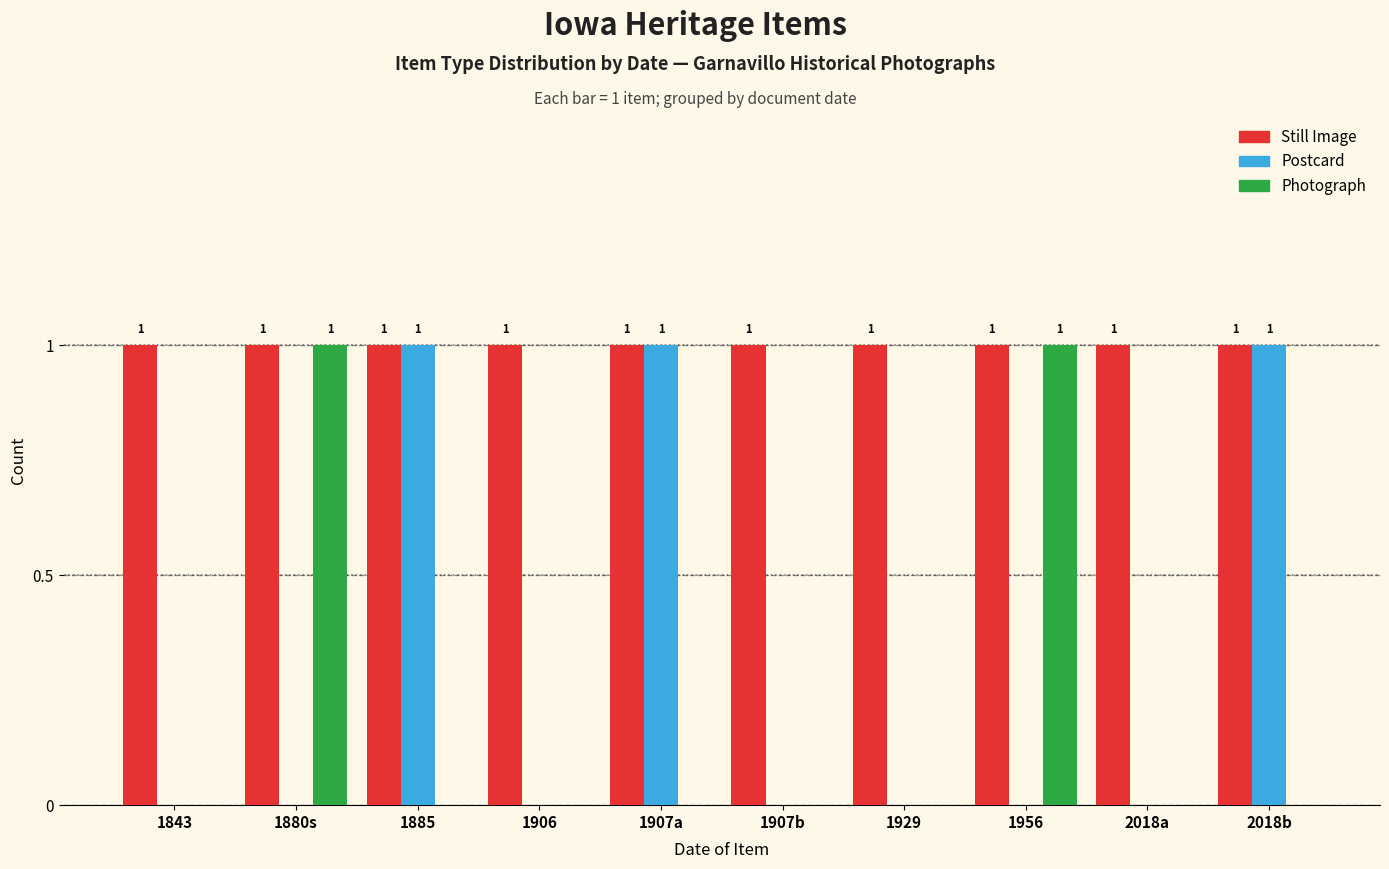

Which series changed the most between 1907b and 1956?

Photograph